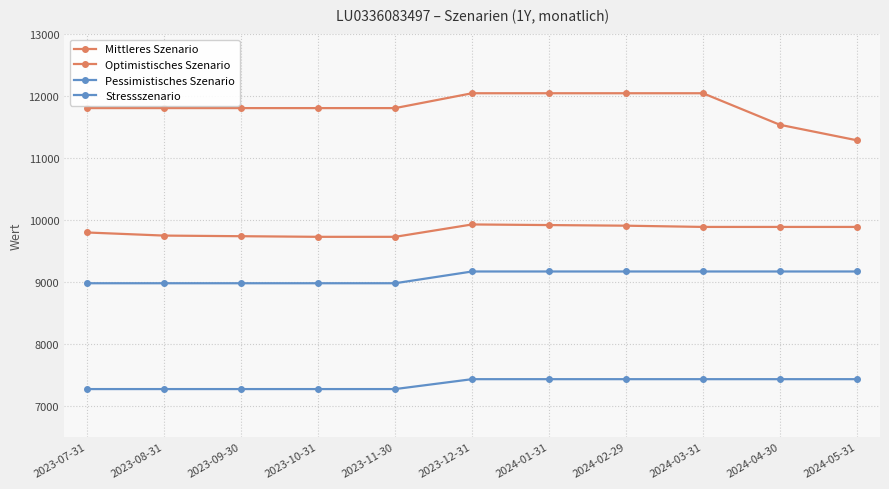

Rank the series at 2024-01-31 from highest to lowest value.

Optimistisches Szenario, Mittleres Szenario, Pessimistisches Szenario, Stressszenario